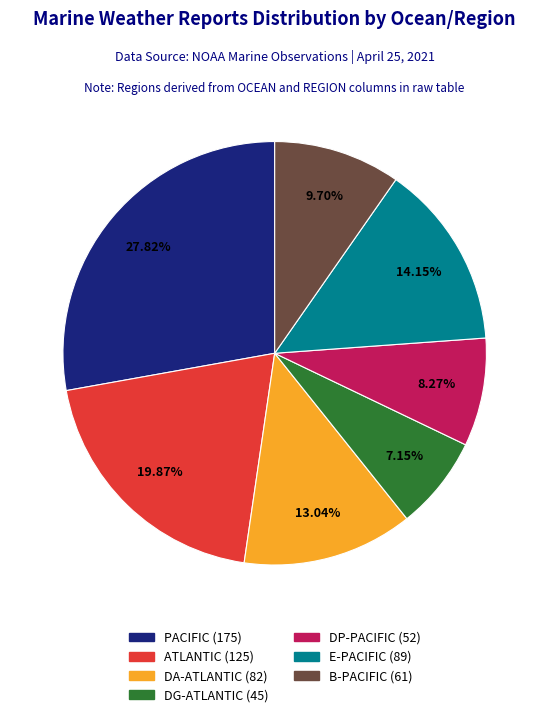

How many segments does this pie chart have?

7